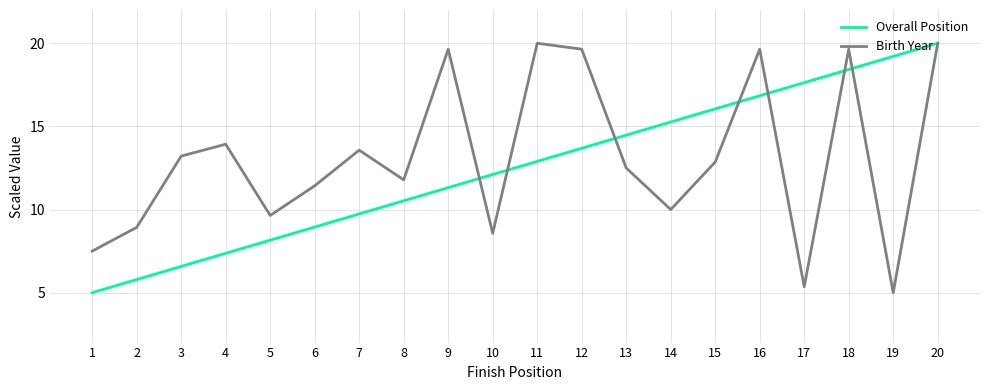

What is the highest value of the Overall Position series?

20.0